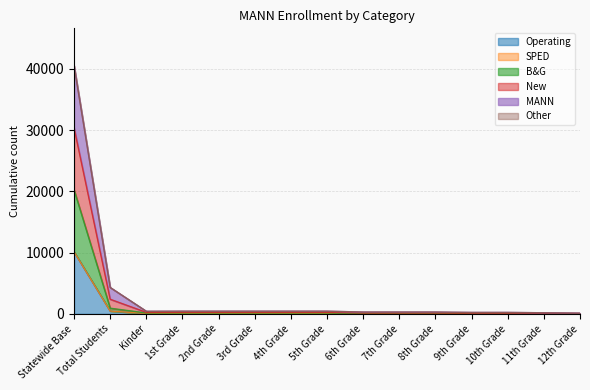

True or false: MANN and New intersect in this chart.

False